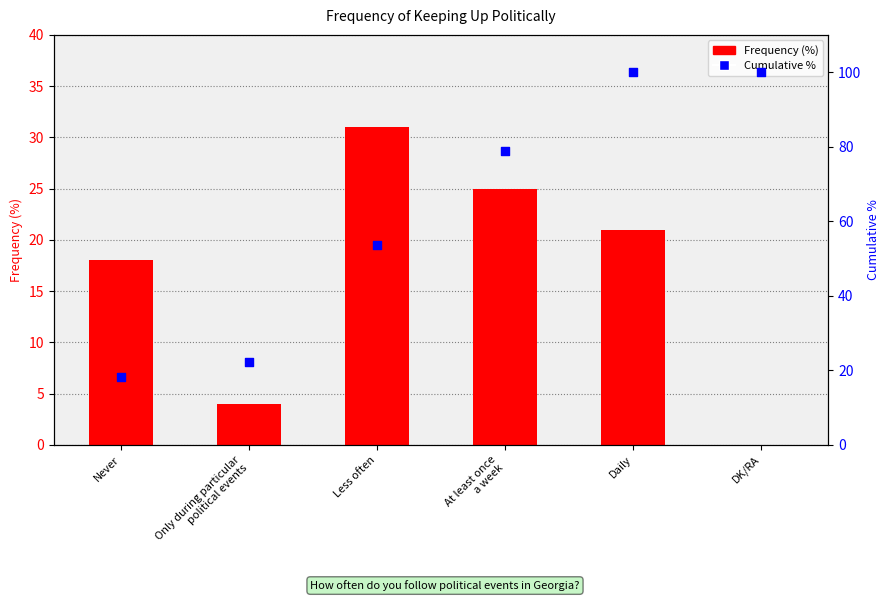

At which category is the sum across all series the highest?

Daily